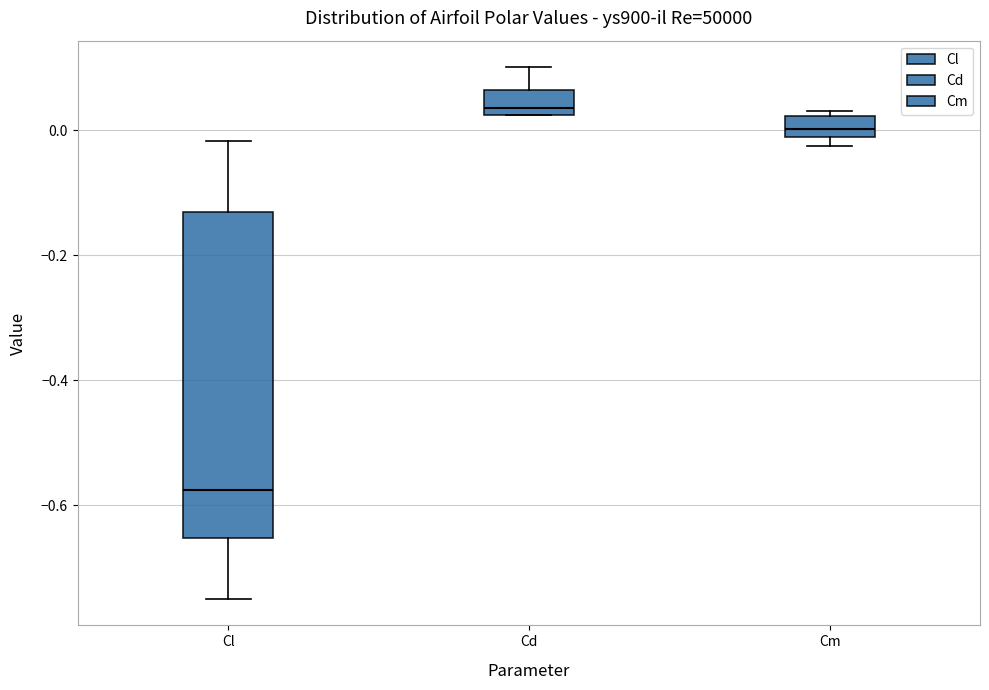

Which box has the highest median line?

Cd